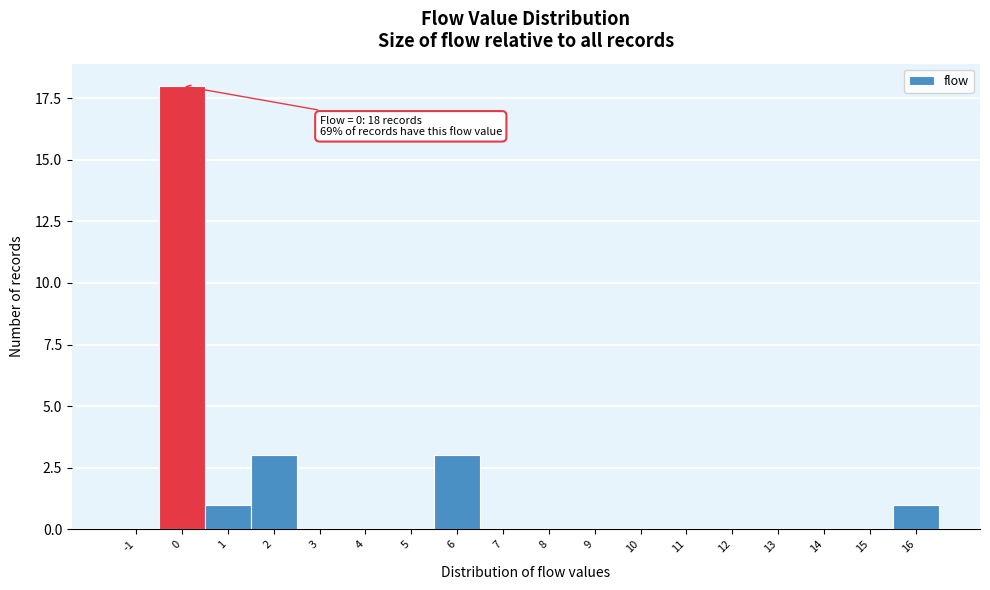

Reading left to right, extract all data points from this chart.

-1=0	0=18	1=1	2=3	3=0	4=0	5=0	6=3	7=0	8=0	9=0	10=0	11=0	12=0	13=0	14=0	15=0	16=1